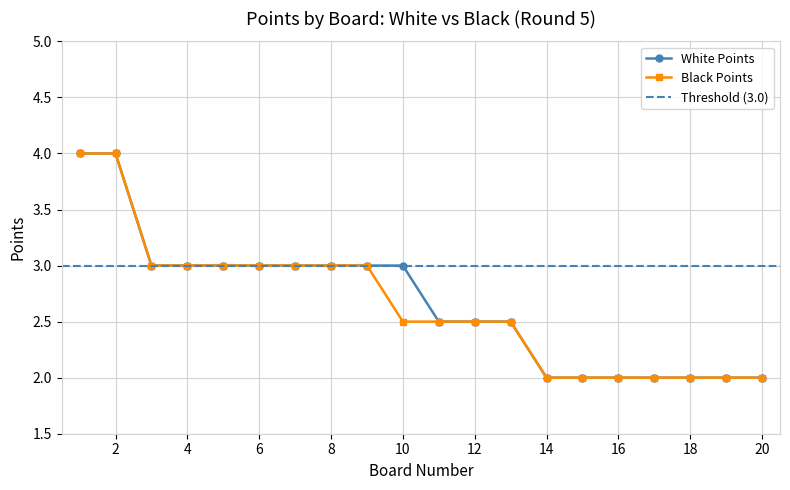

Rank the series by their average value, from lowest to highest.

Black Pts, White Pts